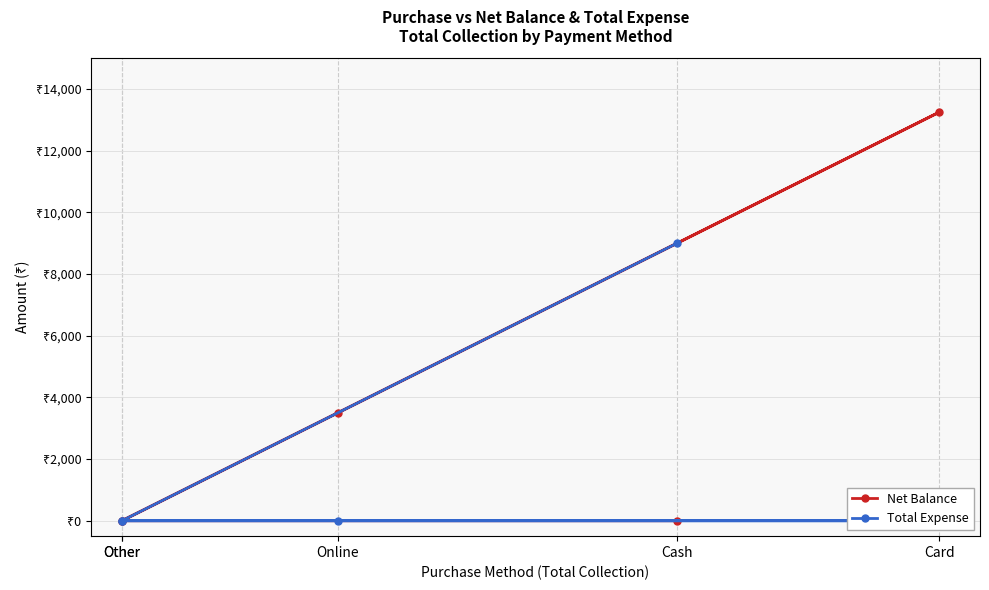

What is the label of the 4th point from the right?

Other